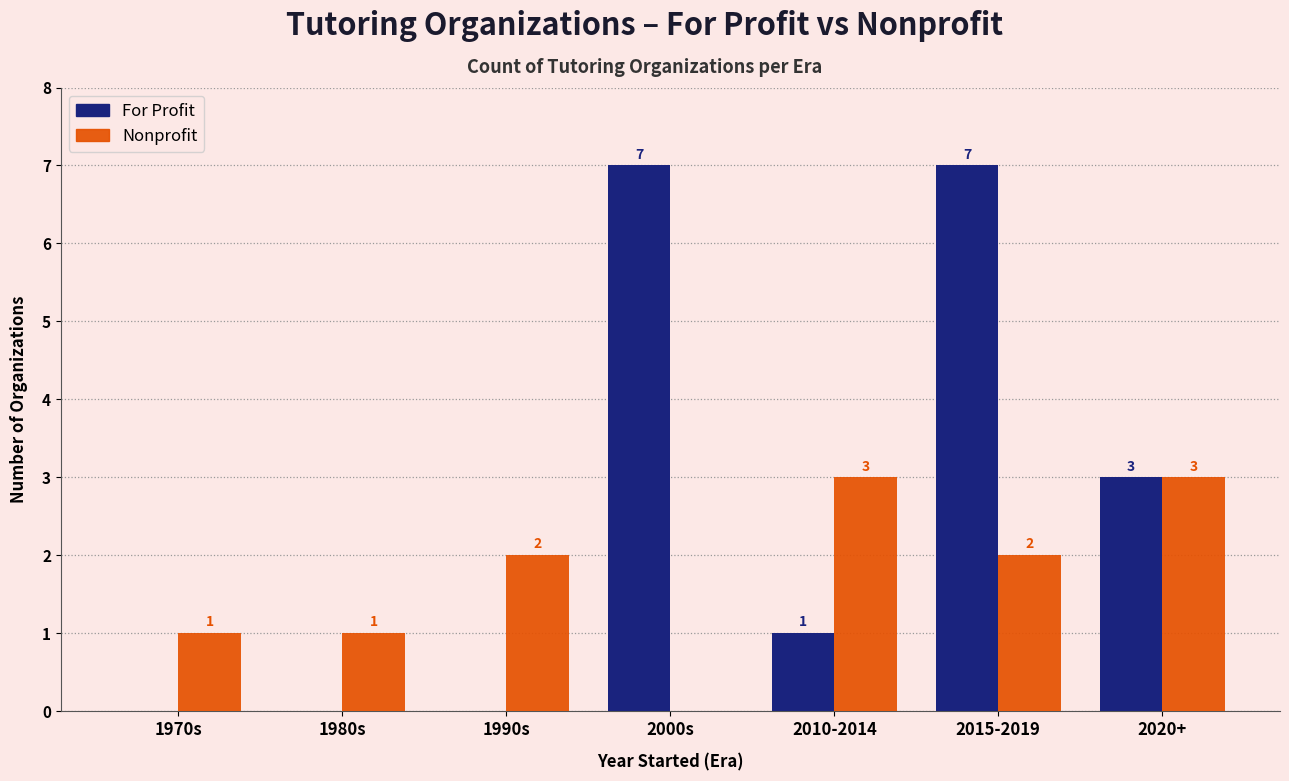

Reading left to right, transcribe all the data shown in this chart.

For Profit: 0	0	0	7	1	7	3
Nonprofit: 1	1	2	0	3	2	3